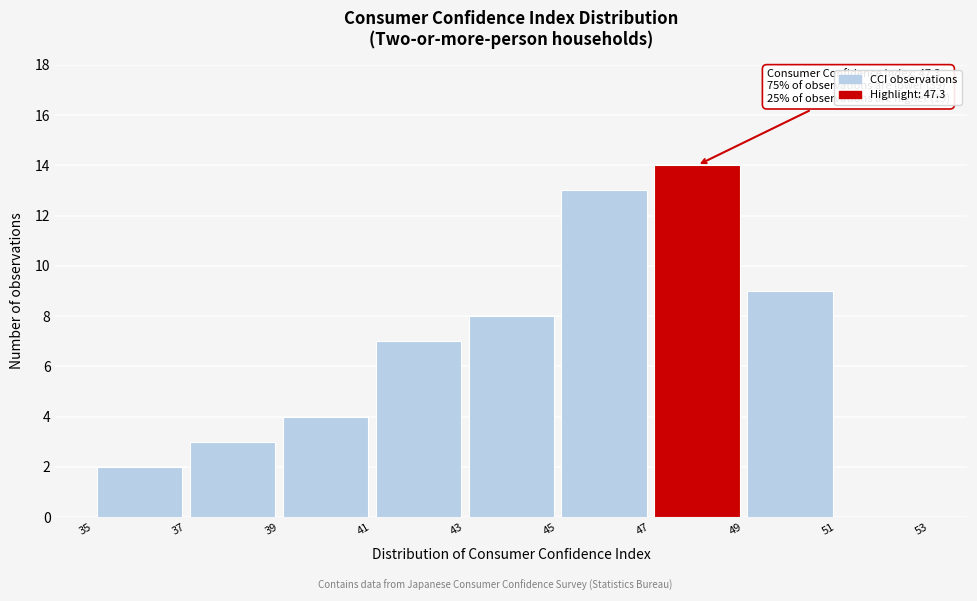

Which range on the x-axis has the tallest bar?

47 to 49